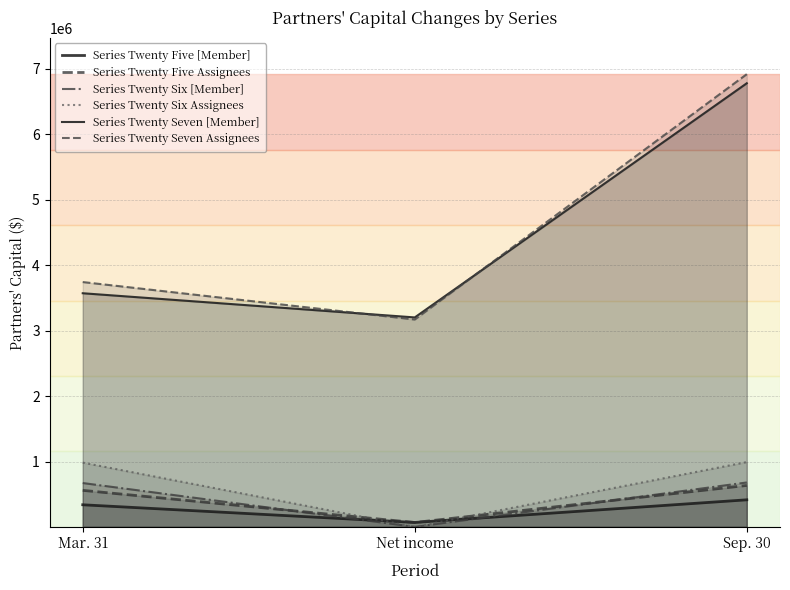

What is the value of the Series Twenty Six Assignees point at the 3rd from the left?

997805